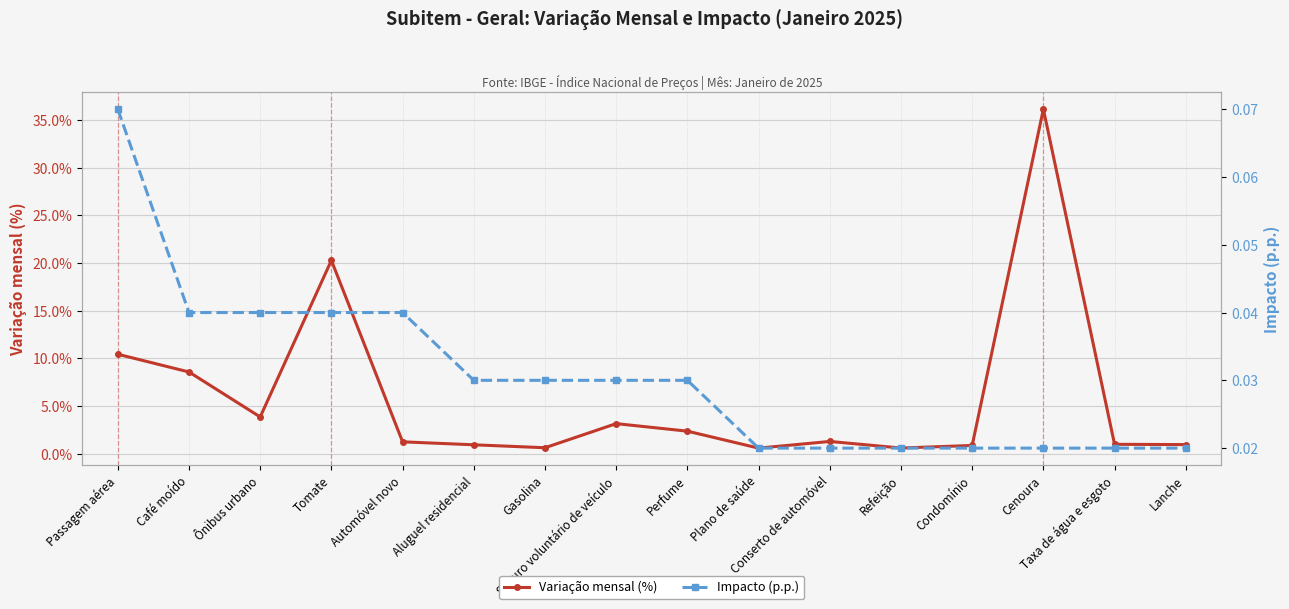

True or false: Impacto (p.p.) has more than 0 points higher than both neighbors.

False